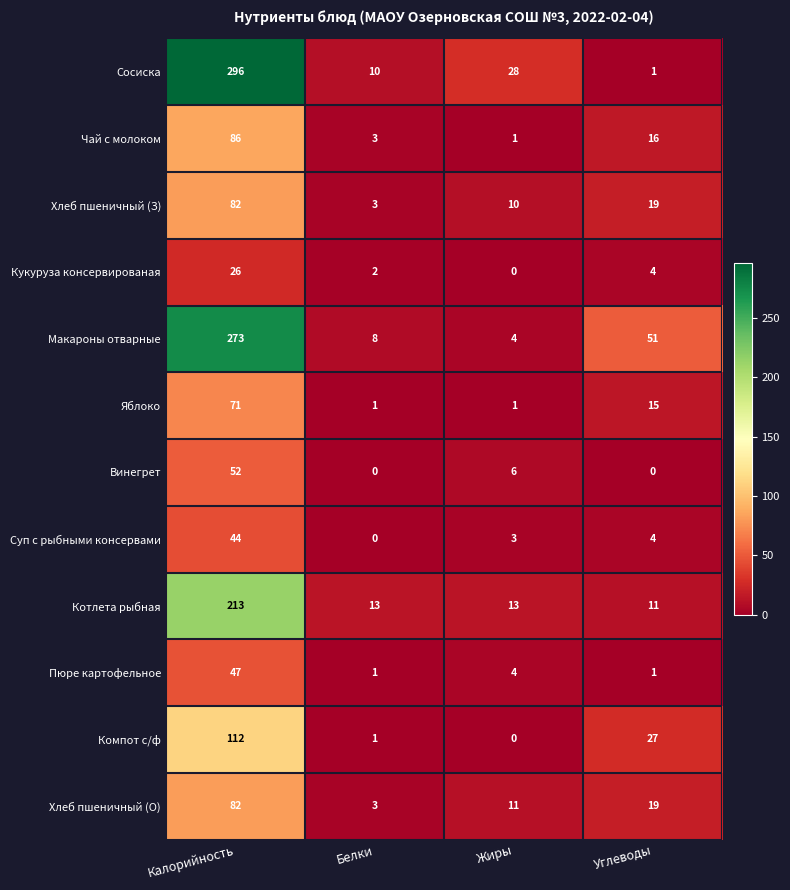

True or false: Котлета рыбная has a value of 114 at Калорийность.

False